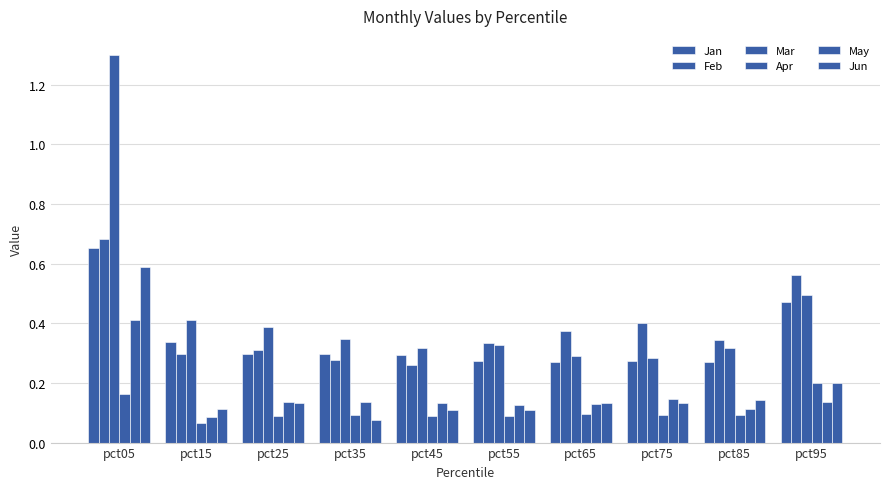

How many series are shown in this chart?

6